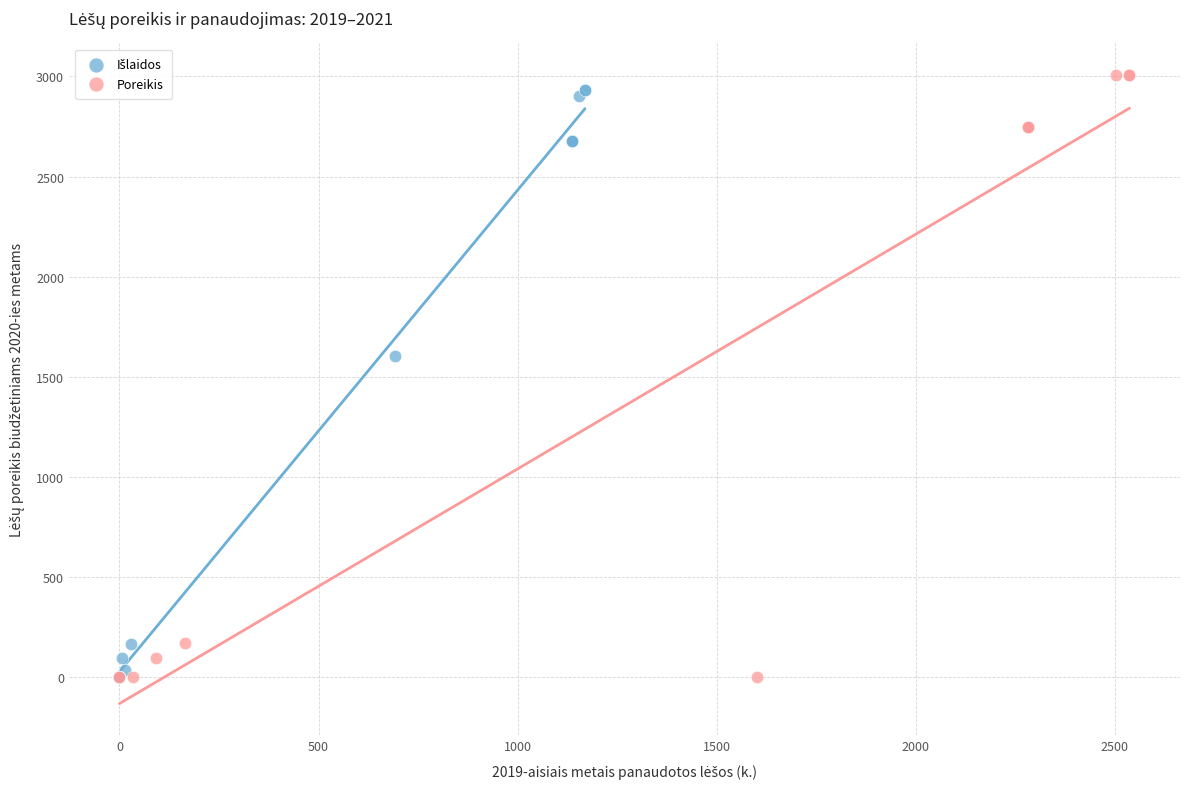

Which series has the largest Y range (max minus min)?

Poreikis